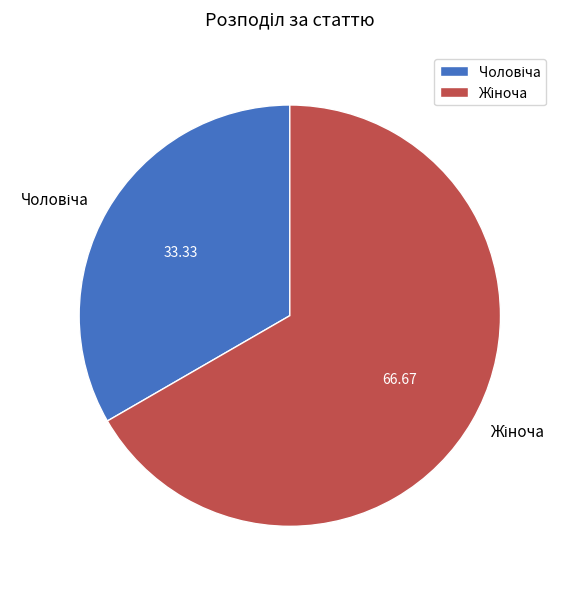

Is there any slice that represents more than half of the pie?

Yes